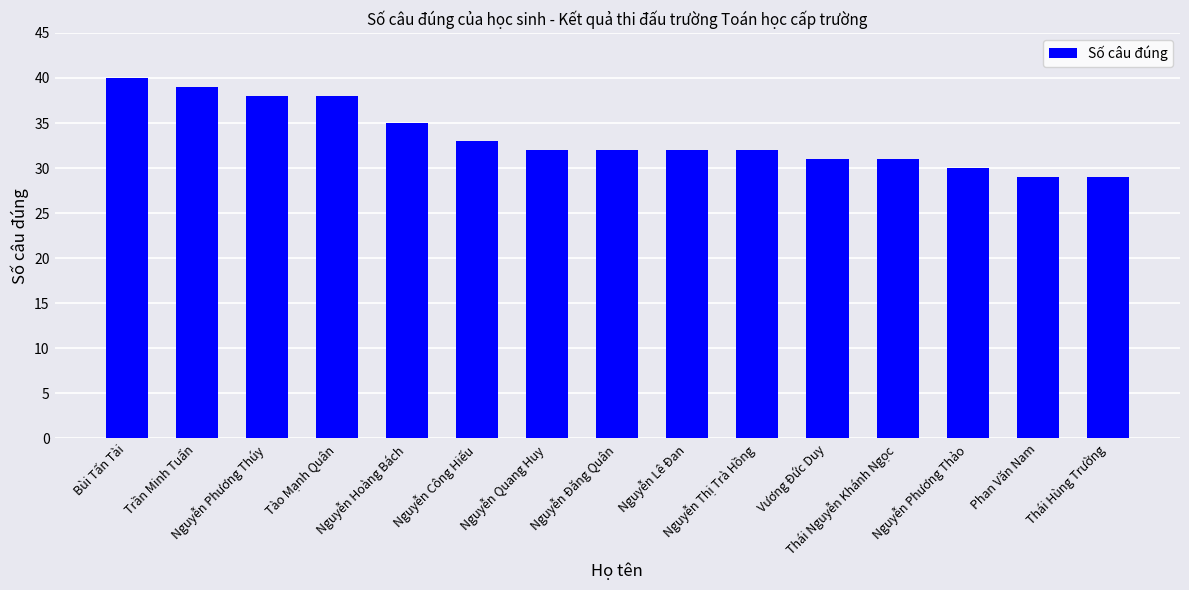

Are the bars grouped side by side (vs. stacked)?

No